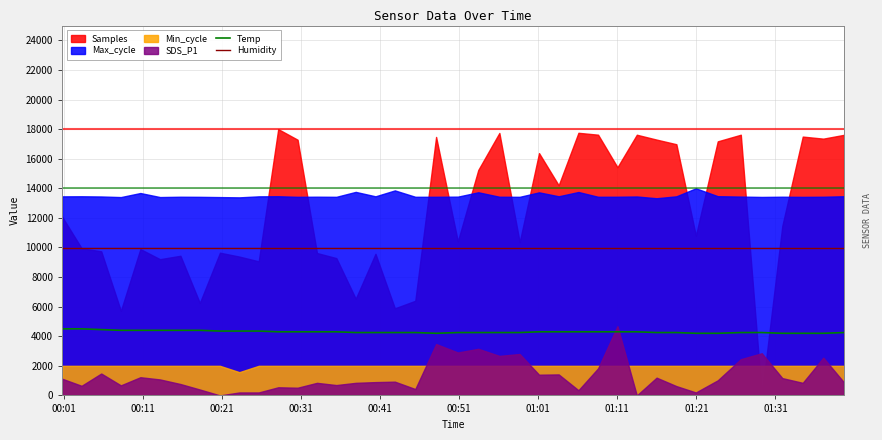

True or false: Temp and Humidity cross at least once.

False